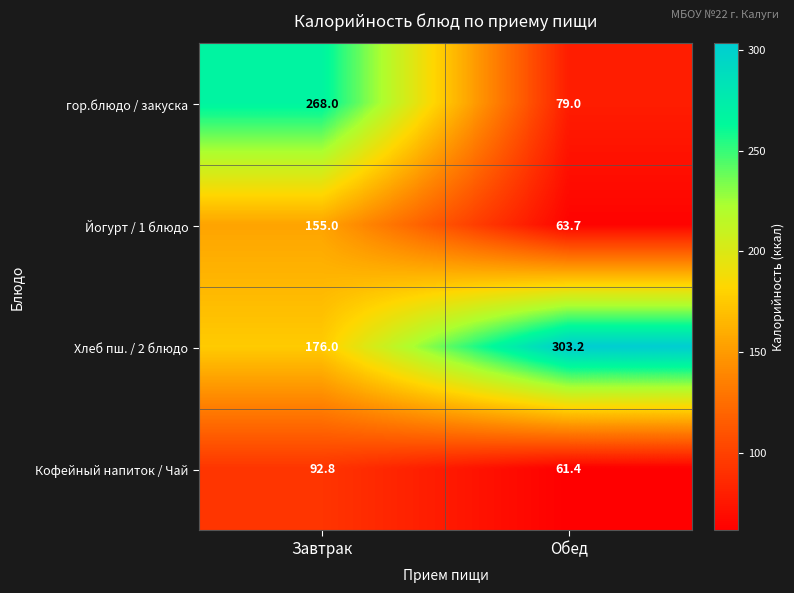

What is the spread (max minus min) of values at Обед?

241.8